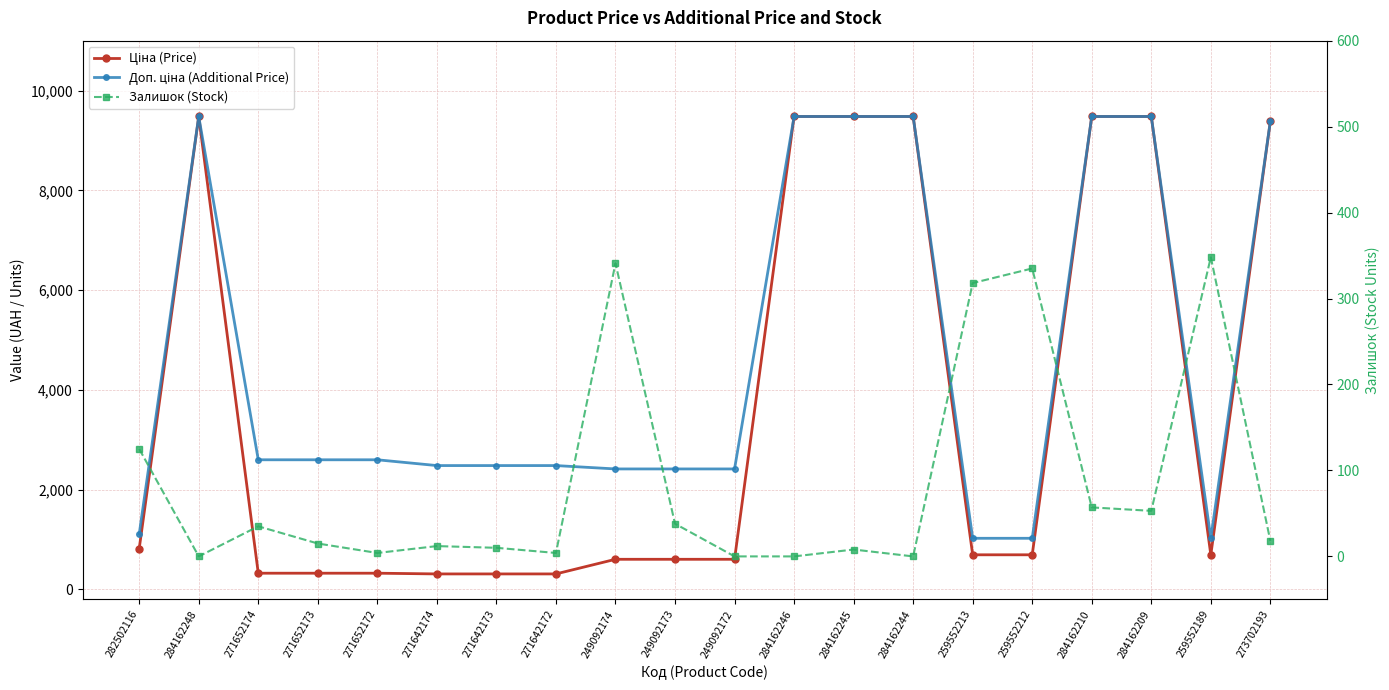

What is the difference between the maximum and minimum values in the Доп. ціна (Additional Price) series?

8455.4